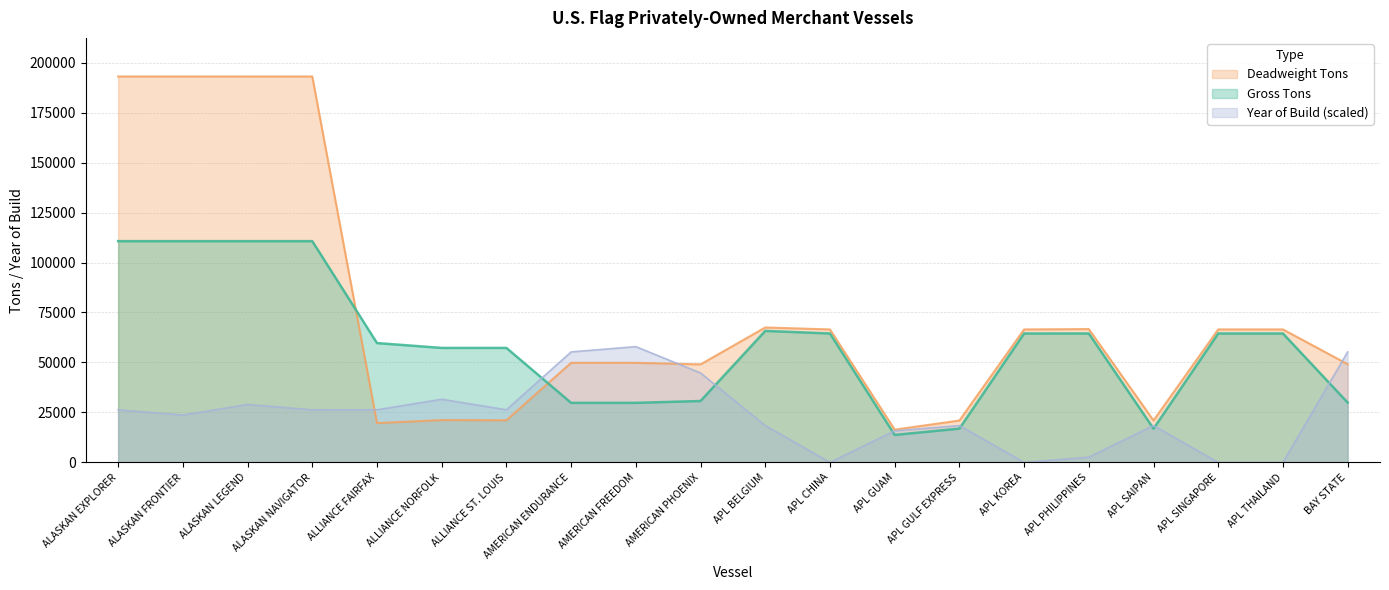

Rank the series at APL GUAM from highest to lowest value.

Deadweight Tons, Year of Build, Gross Tons